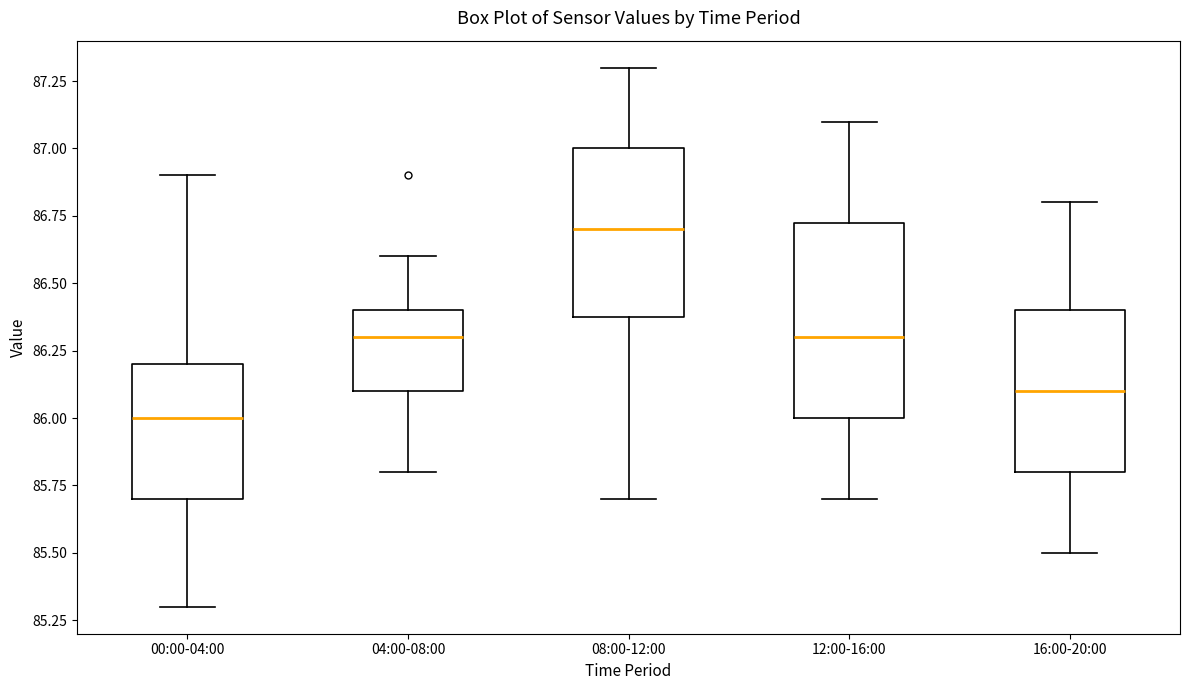

Reading left to right, read every box against the y-axis: the position of its median line, the range the box covers, and the ends of its whiskers. The values are not printed on the chart, so give them approximately, as read against the axis.

00:00-04:00: median 86.00, box 85.70 to 86.20, whiskers 85.30 to 86.90
04:00-08:00: median 86.30, box 86.10 to 86.40, whiskers 85.80 to 86.60
08:00-12:00: median 86.70, box 86.40 to 87.00, whiskers 85.70 to 87.30
12:00-16:00: median 86.30, box 86.00 to 86.75, whiskers 85.70 to 87.10
16:00-20:00: median 86.10, box 85.80 to 86.40, whiskers 85.50 to 86.80